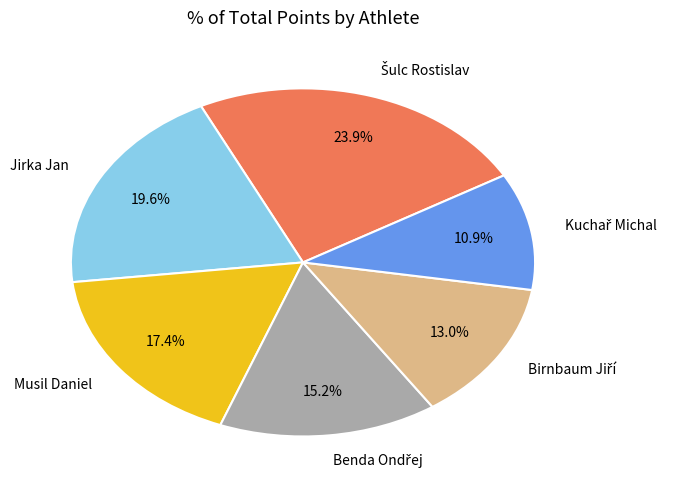

Does Musil Daniel account for over 50% of the chart?

No